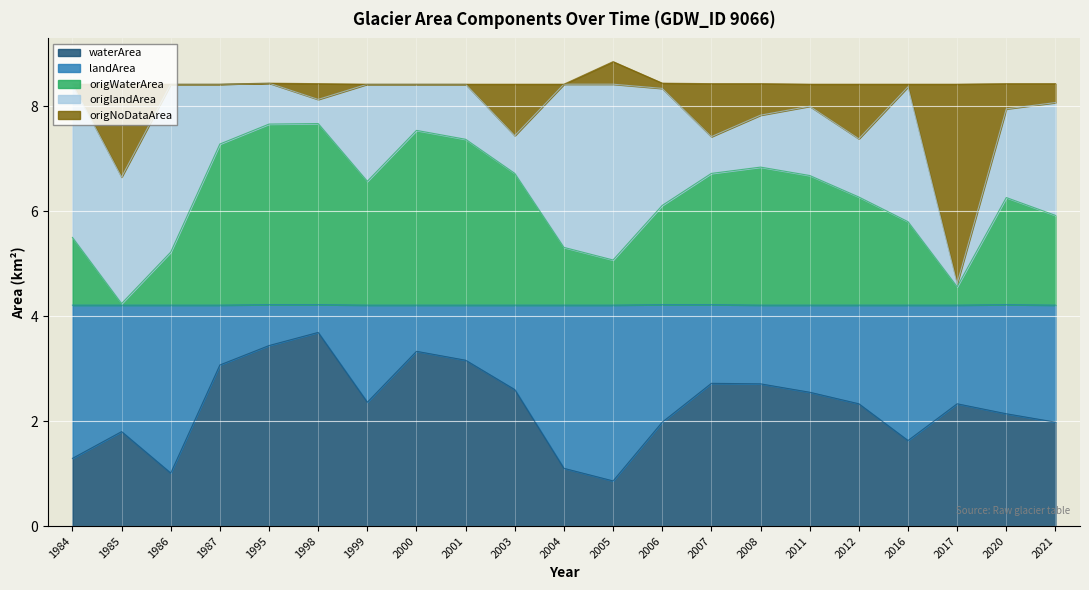

Is it true that waterArea equals 1.6 at 2016?

True